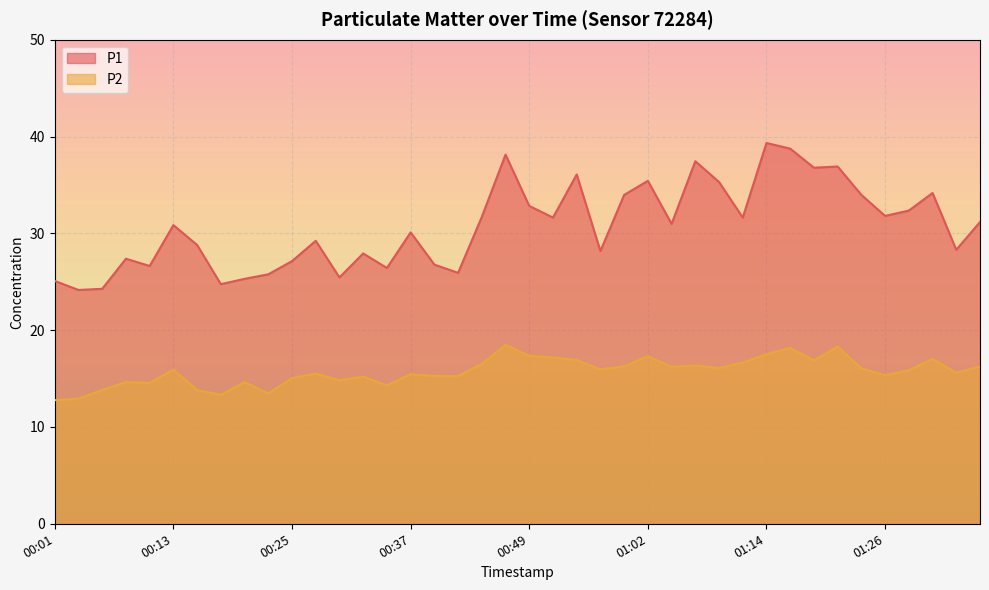

Between 00:35 and 01:29, which series saw the biggest shift?

P1